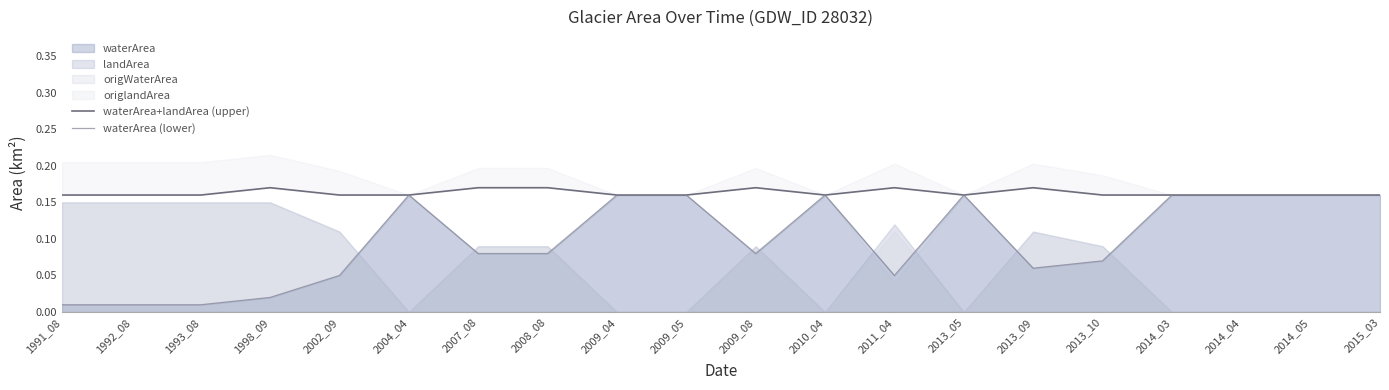

How many categories are shown in the chart?

20